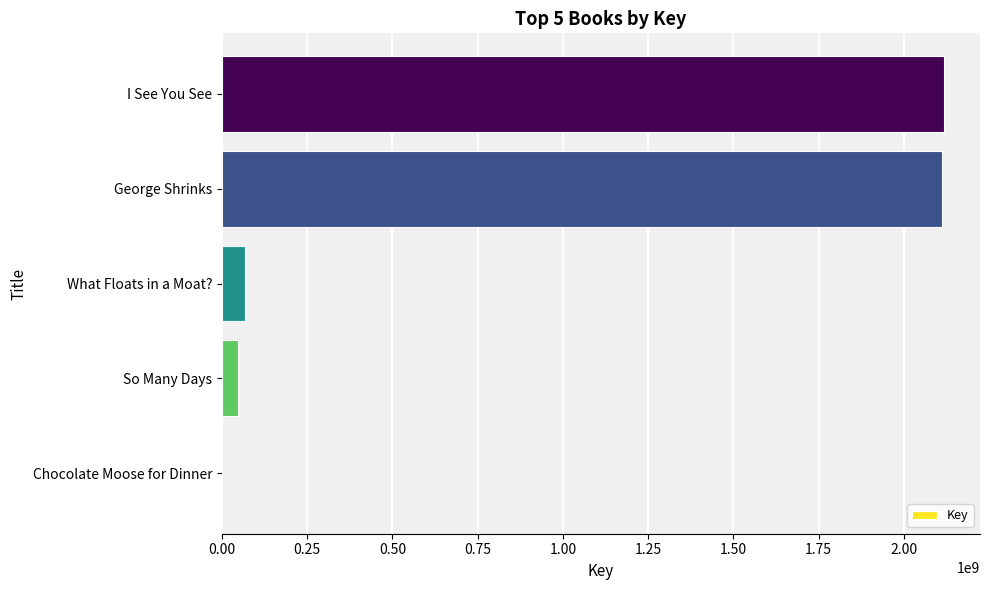

What is the change in value from What Floats in a Moat? to George Shrinks?

+2046503135